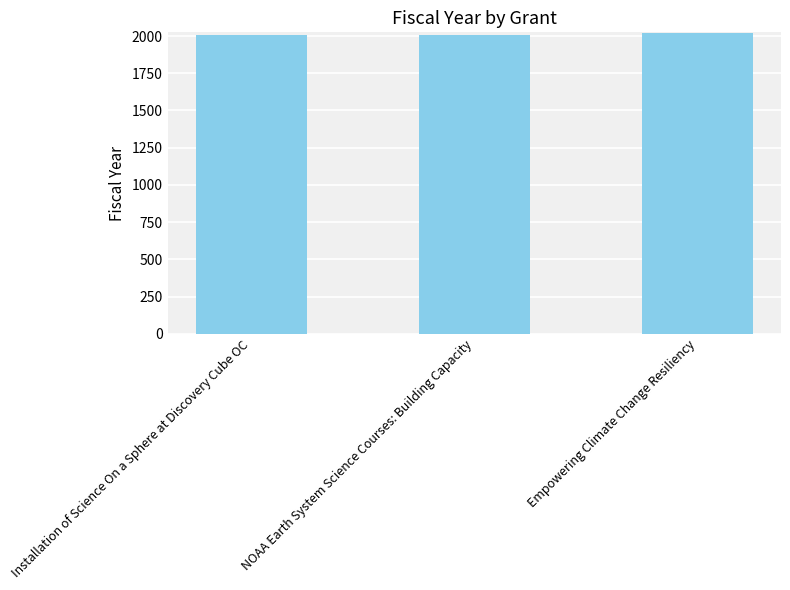

What value does the data have at NOAA Earth System Science Courses: Building Capacity?

2009